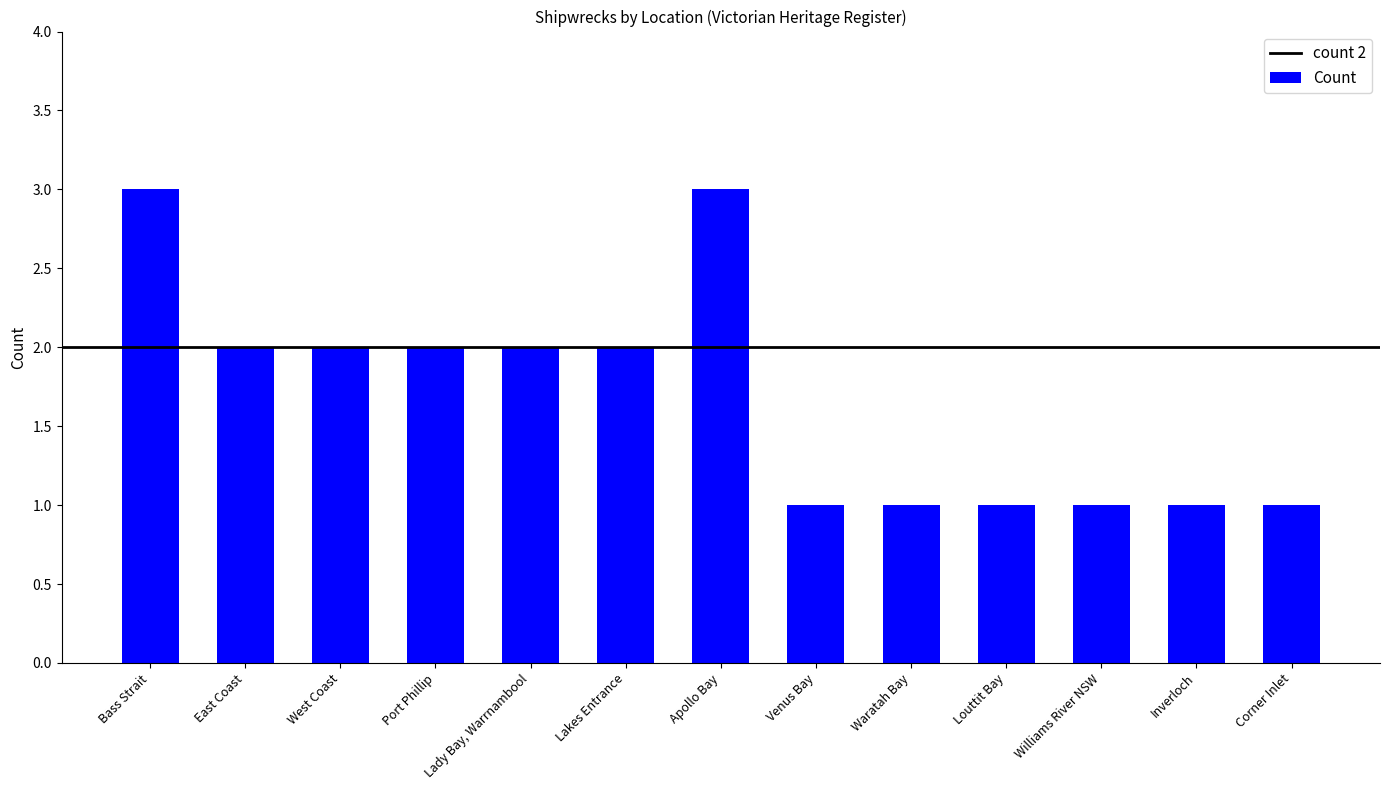

The chart shows a value of 1 at Williams River NSW. True or false?

True